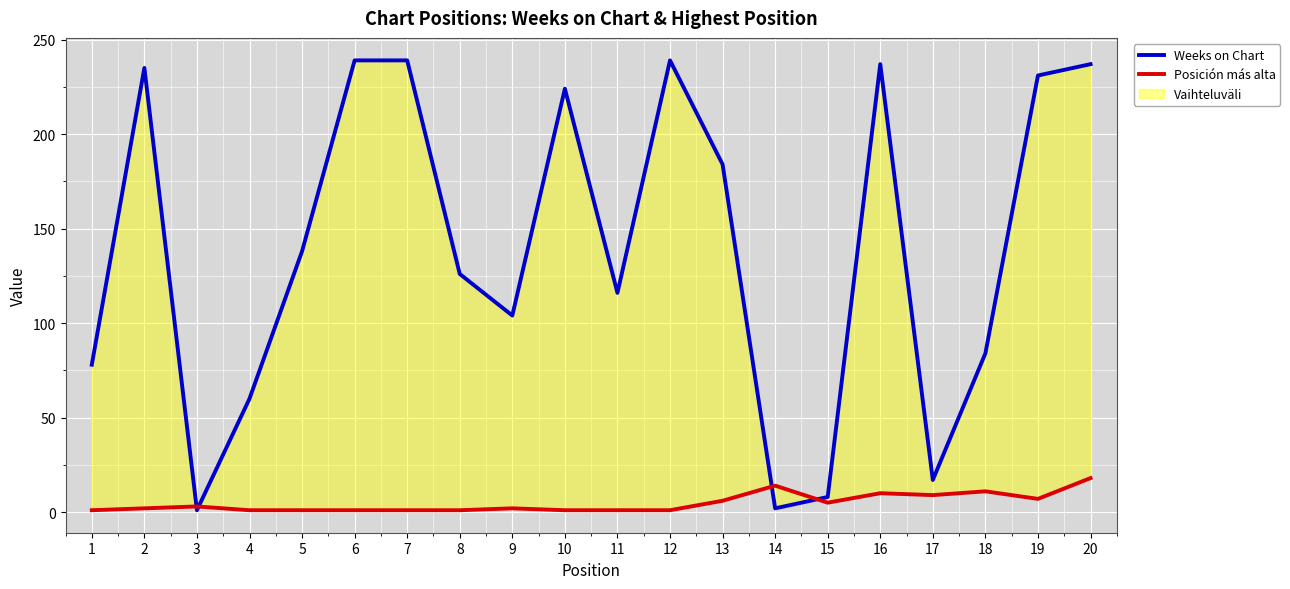

Which series has the largest total across all categories?

Weeks on Chart